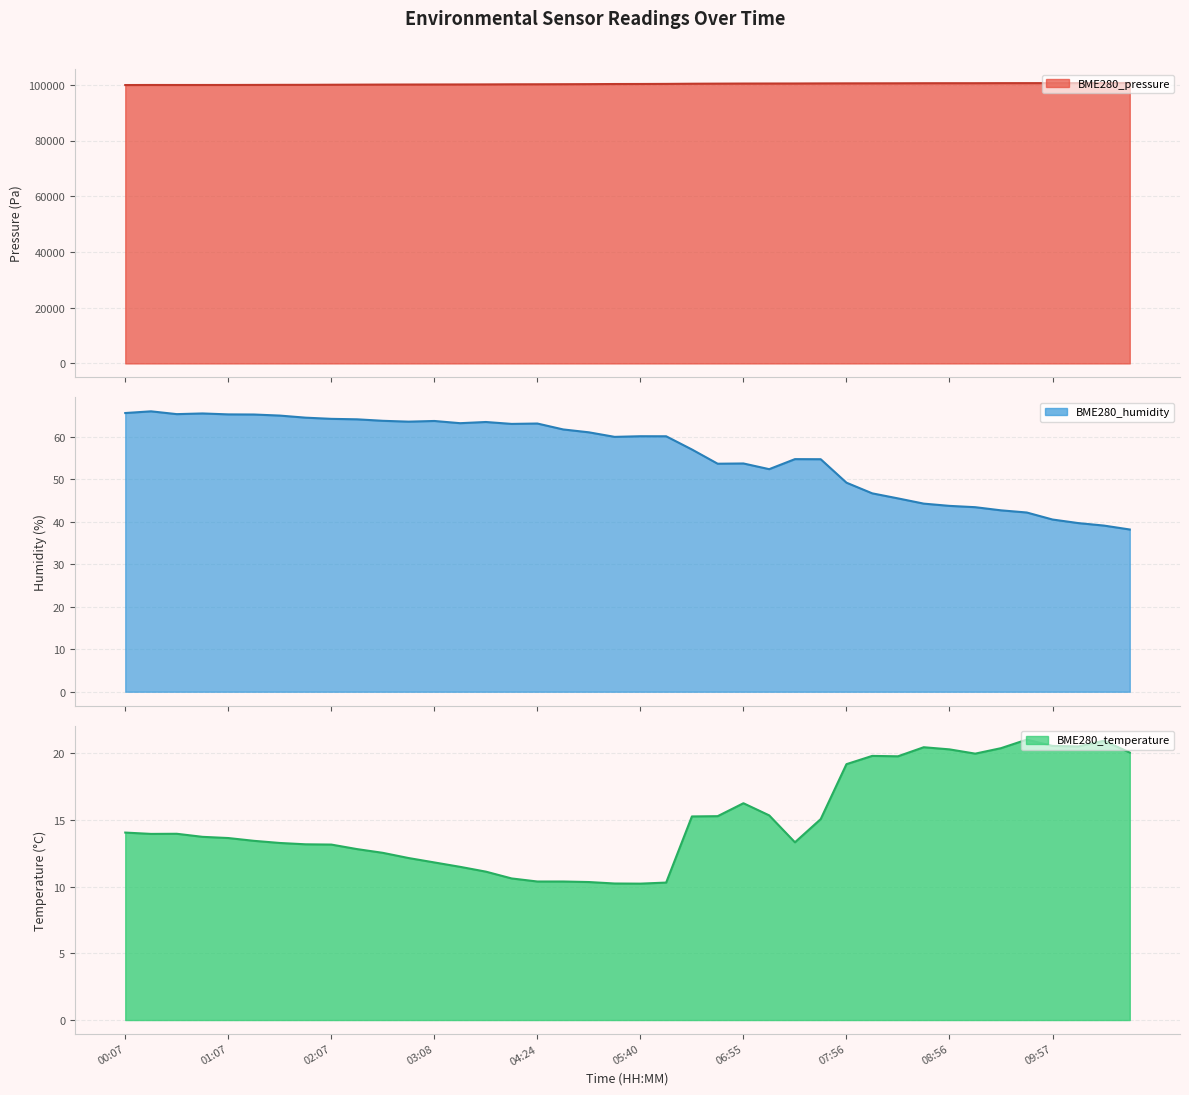

Which series has the largest total across all categories?

BME280_pressure